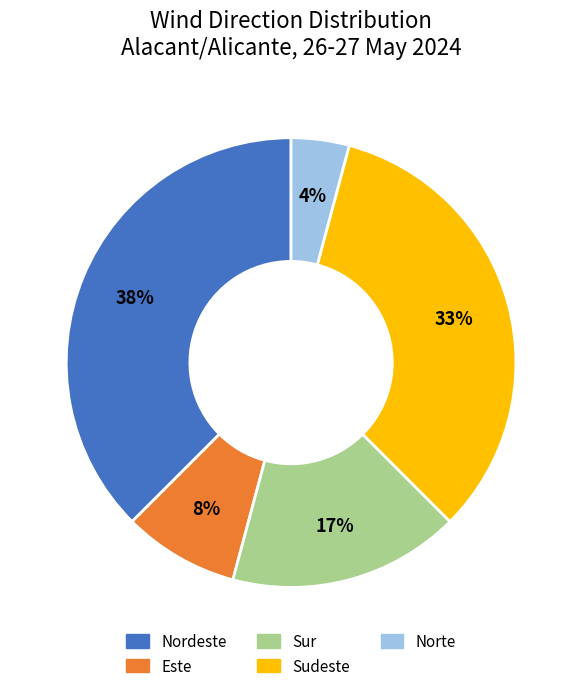

Is it true that Sur is 6% of the pie?

False